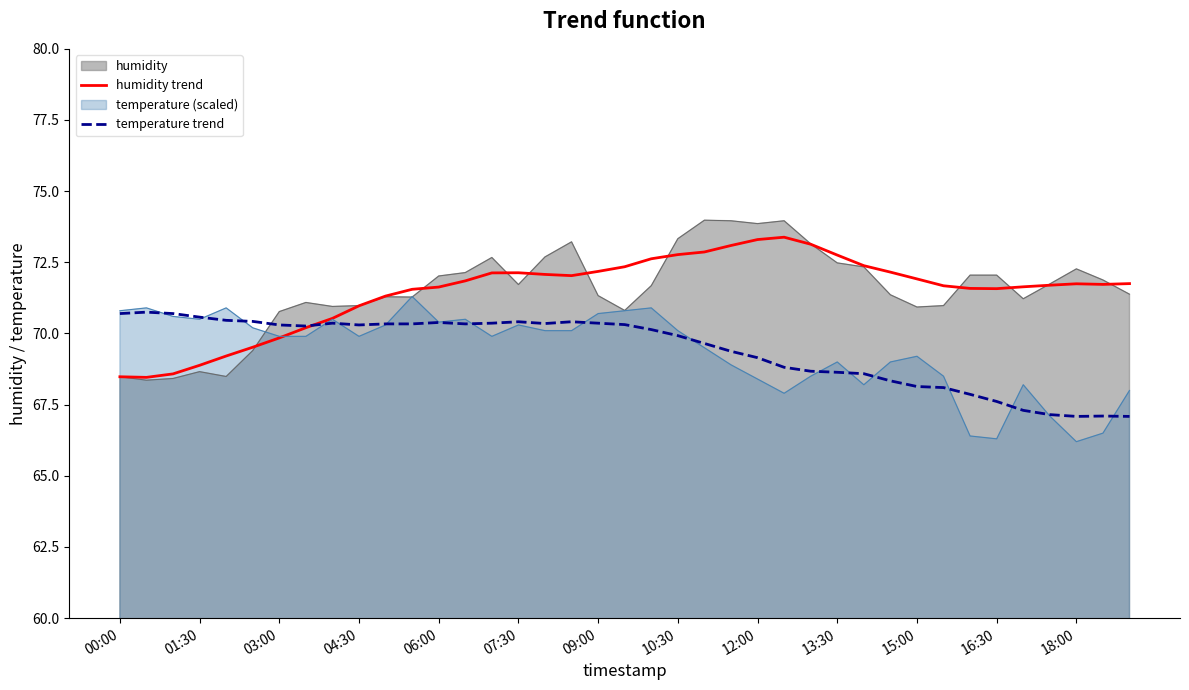

Where does the temperature trend series first go above 70?

00:00